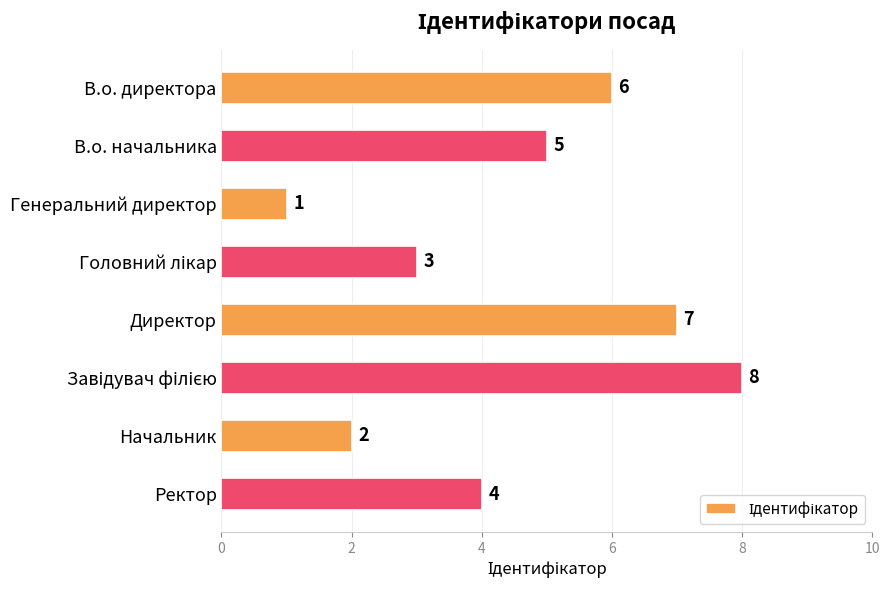

Is it true that the value at Директор is 10?

False